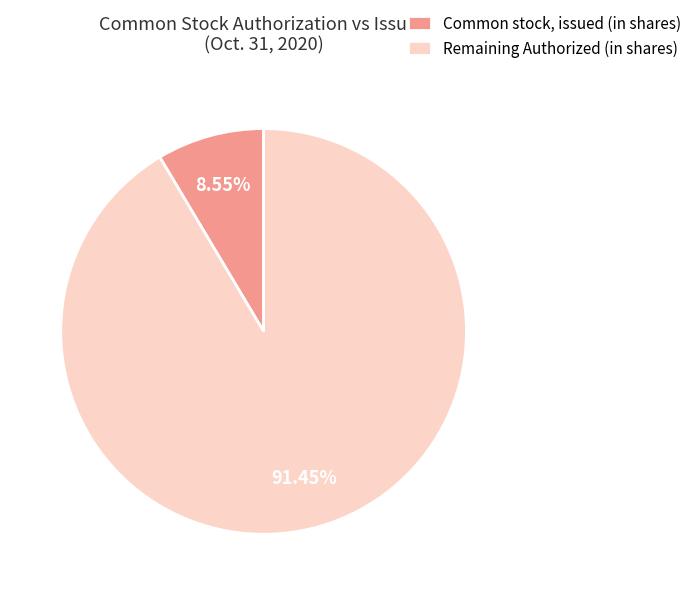

Count the number of slices in the pie.

2